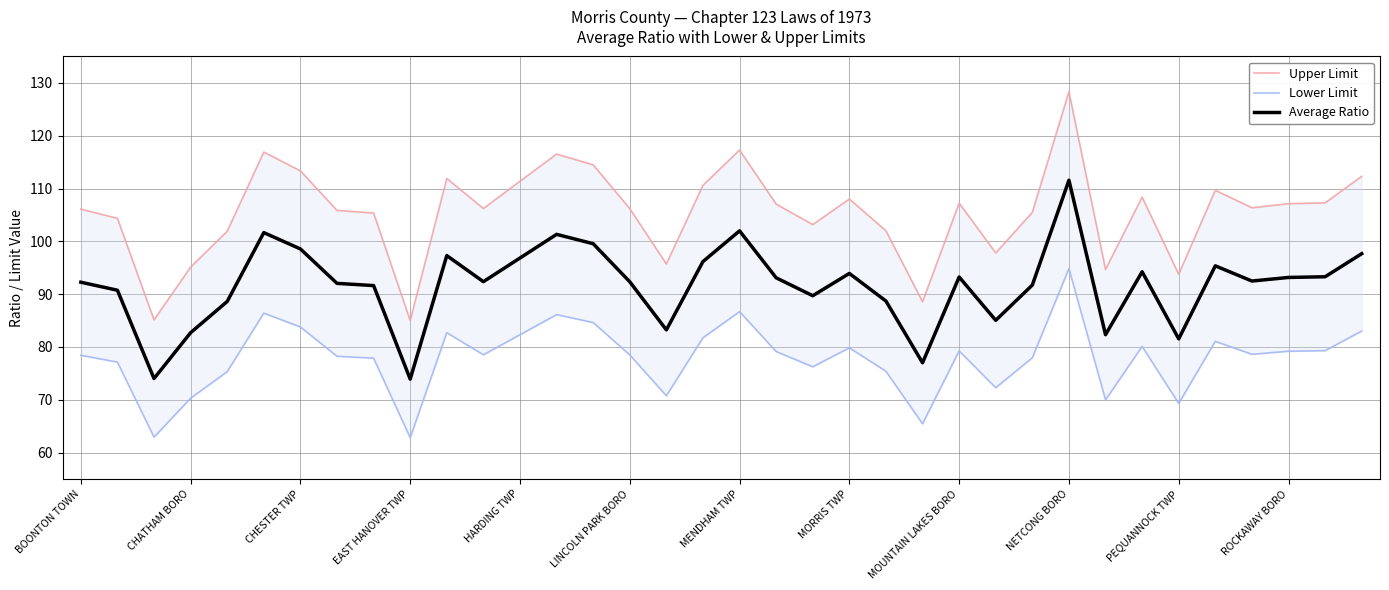

The Average Ratio series shows 81.5 at PEQUANNOCK TWP. True or false?

True